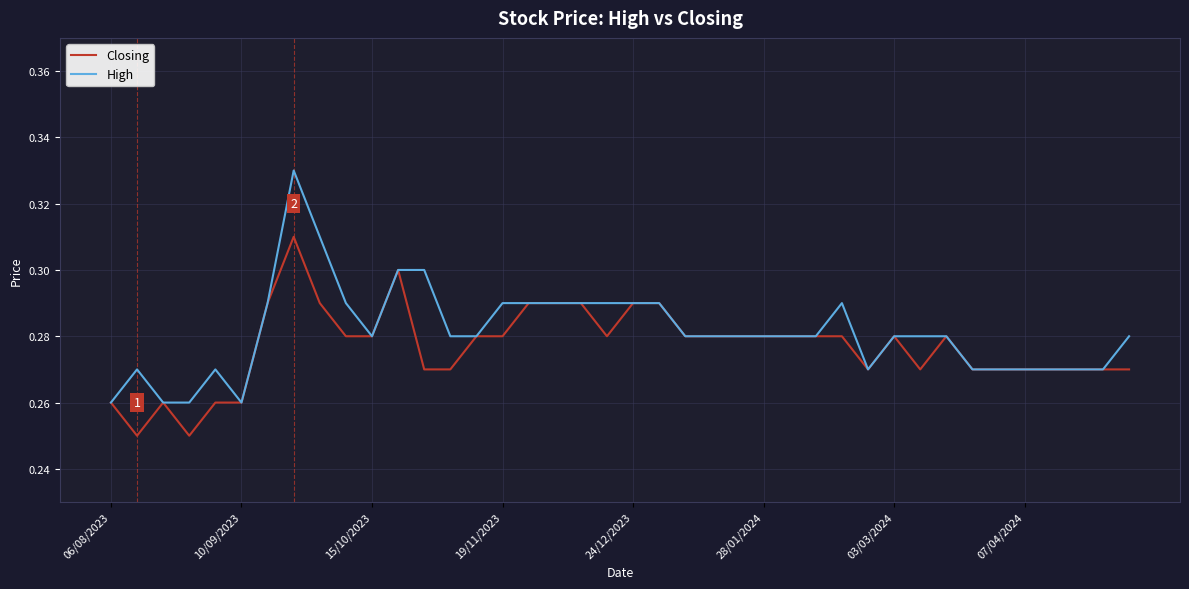

Is this an area chart (filled region under the line)?

No